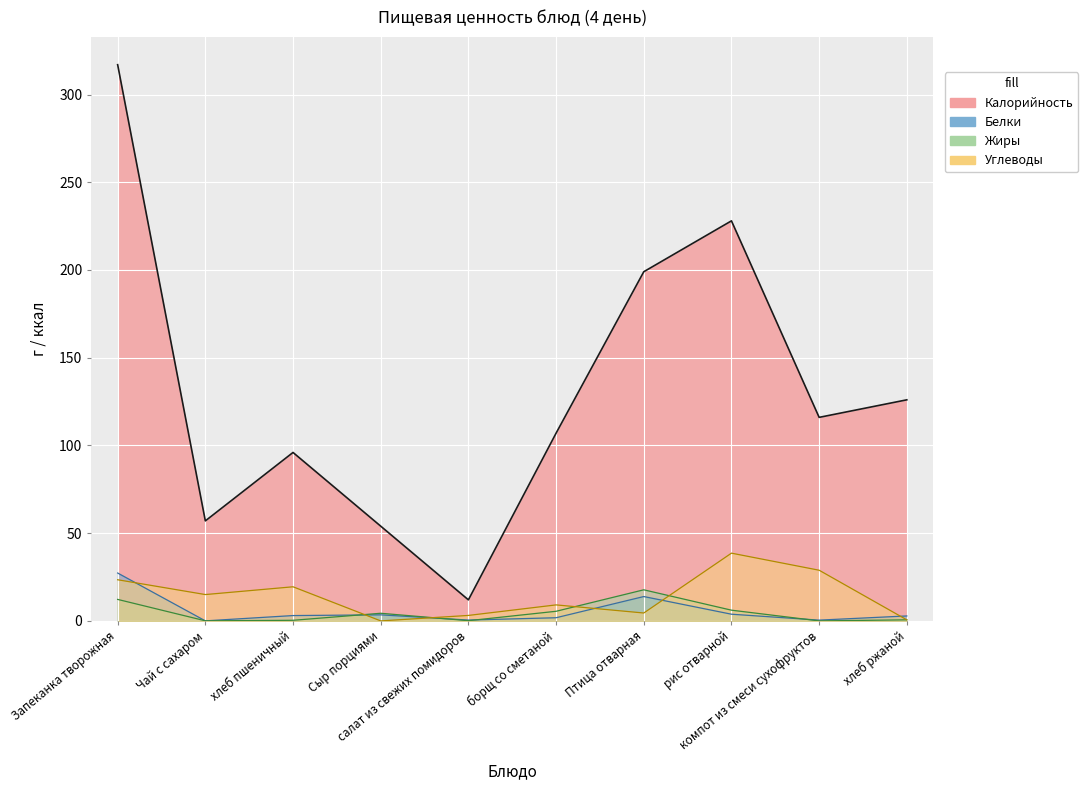

How many values in the Калорийность series are below 116?

5